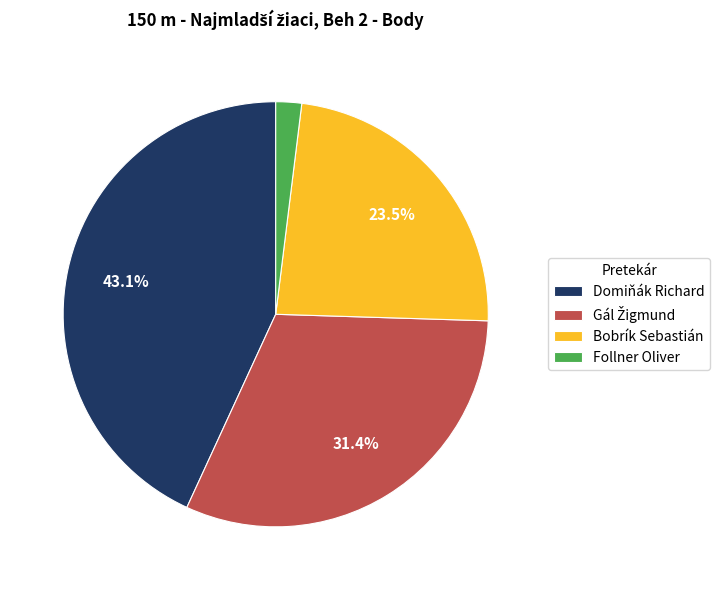

How many slices are in this pie chart?

4